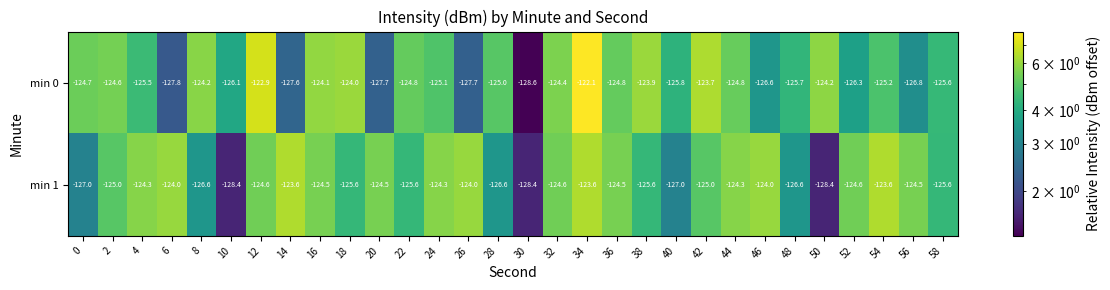

What is the total value across all series at 30?

-257.0